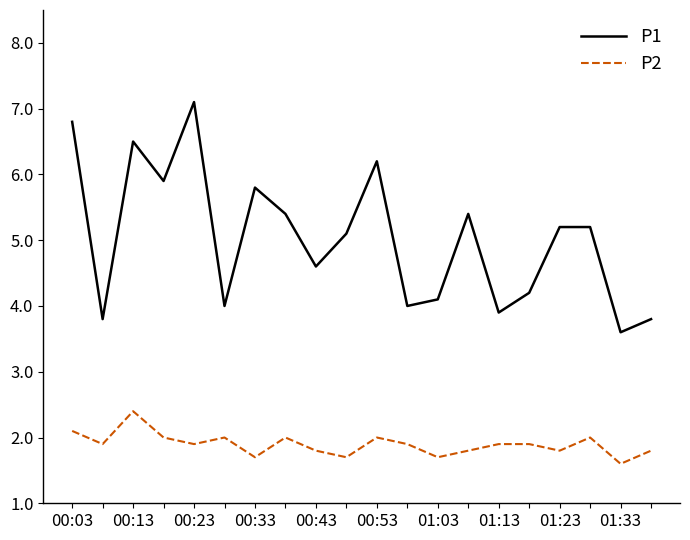

Which series has the largest total across all categories?

P1